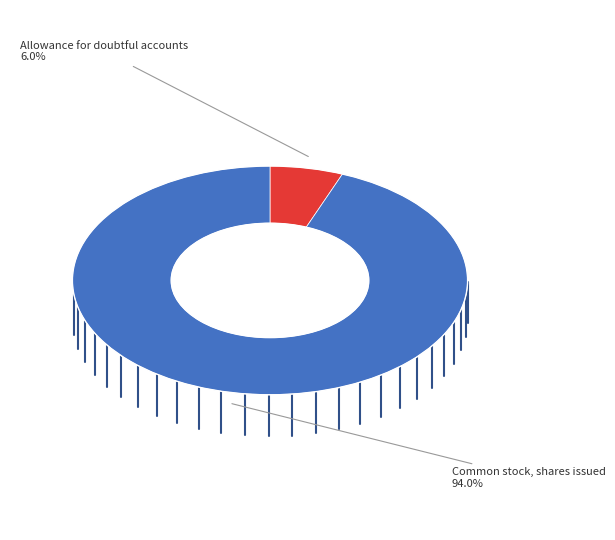

To the nearest percent, what is the difference between the largest and smallest slice percentages?

88%